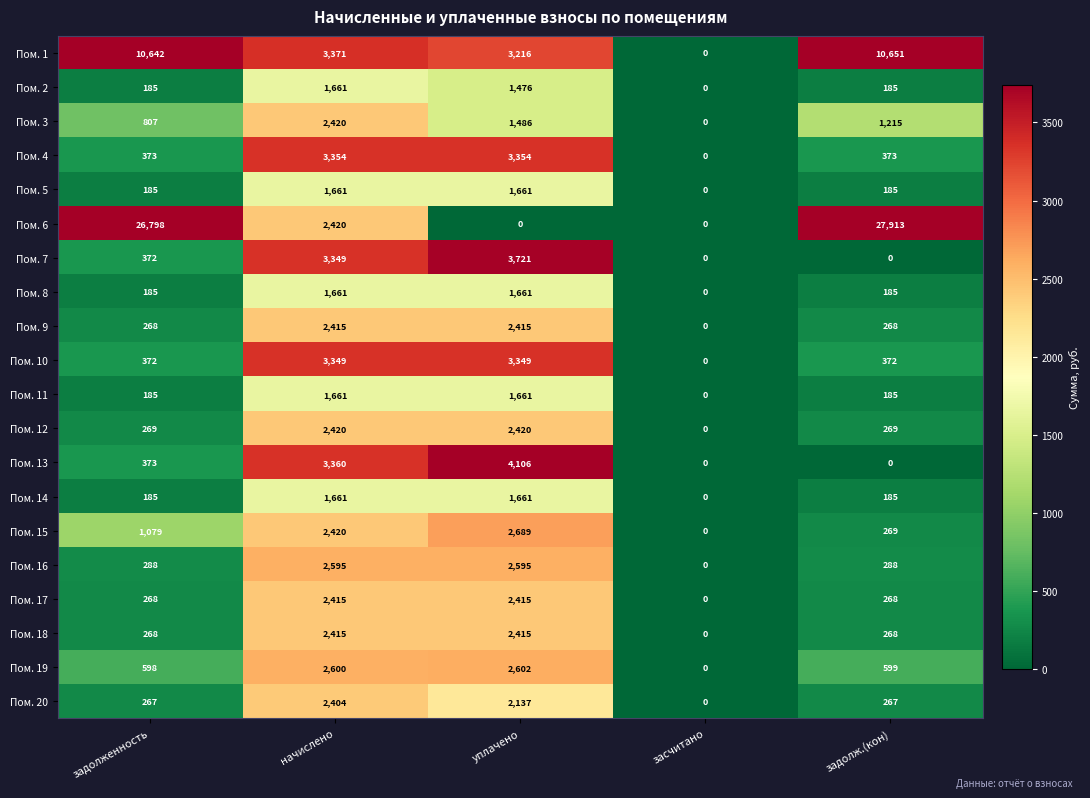

Rank the categories by Пом. 3 value from lowest to highest.

засчитано, задолженность, задолж.(кон), уплачено, начислено